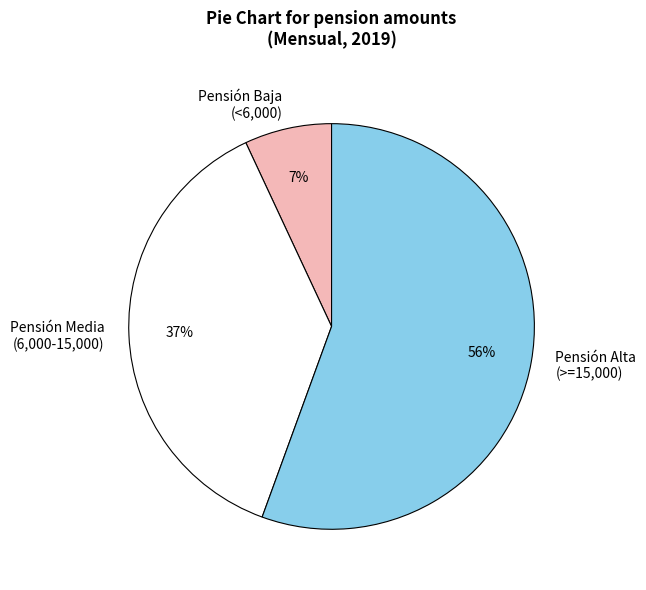

To the nearest percent, what is the average slice percentage?

33%